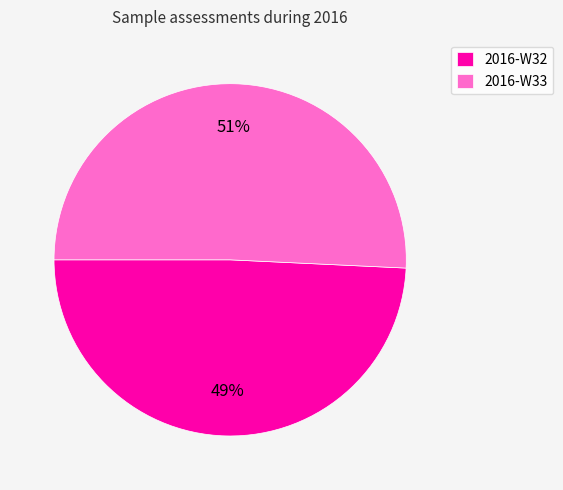

To the nearest percent, what is the combined percentage of 2016-W33 and 2016-W32?

100%